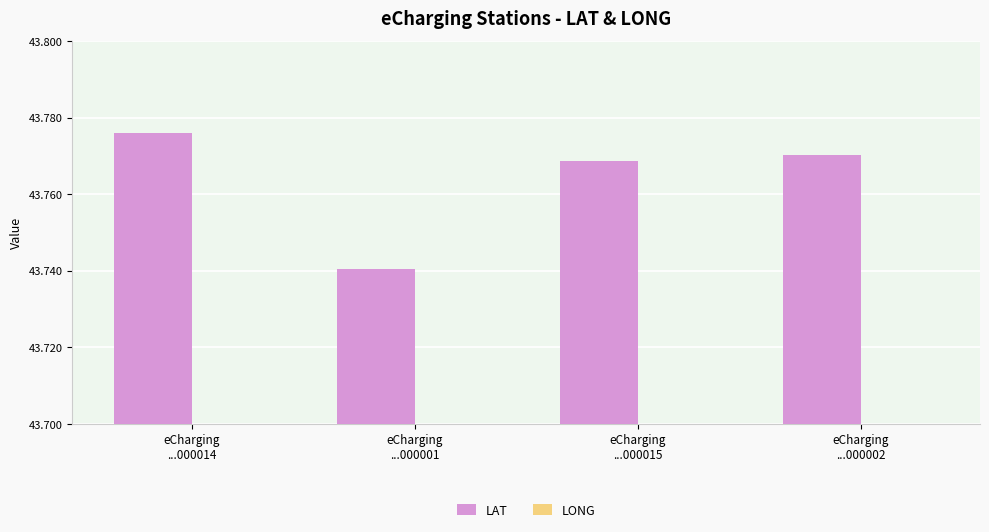

Reading left to right, list all the values displayed in this chart.

LAT: eCharging
...000014=43.8	eCharging
...000001=43.7	eCharging
...000015=43.8	eCharging
...000002=43.8
LONG: eCharging
...000014=11.2	eCharging
...000001=11.3	eCharging
...000015=11.2	eCharging
...000002=11.2